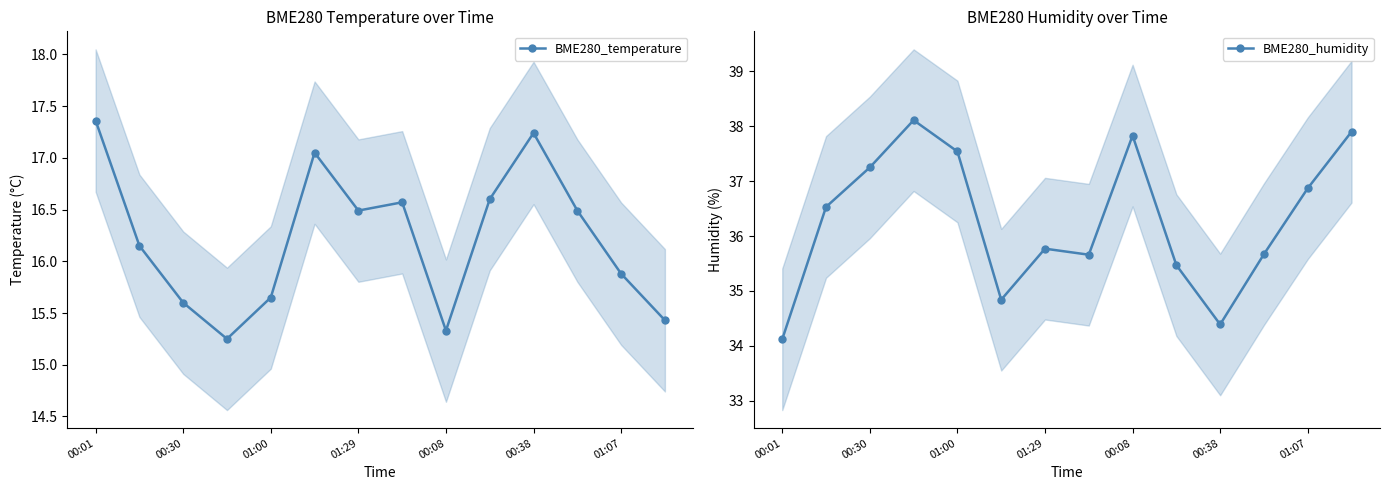

The value of BME280_temperature at 01:29 is 8.9. True or false?

False